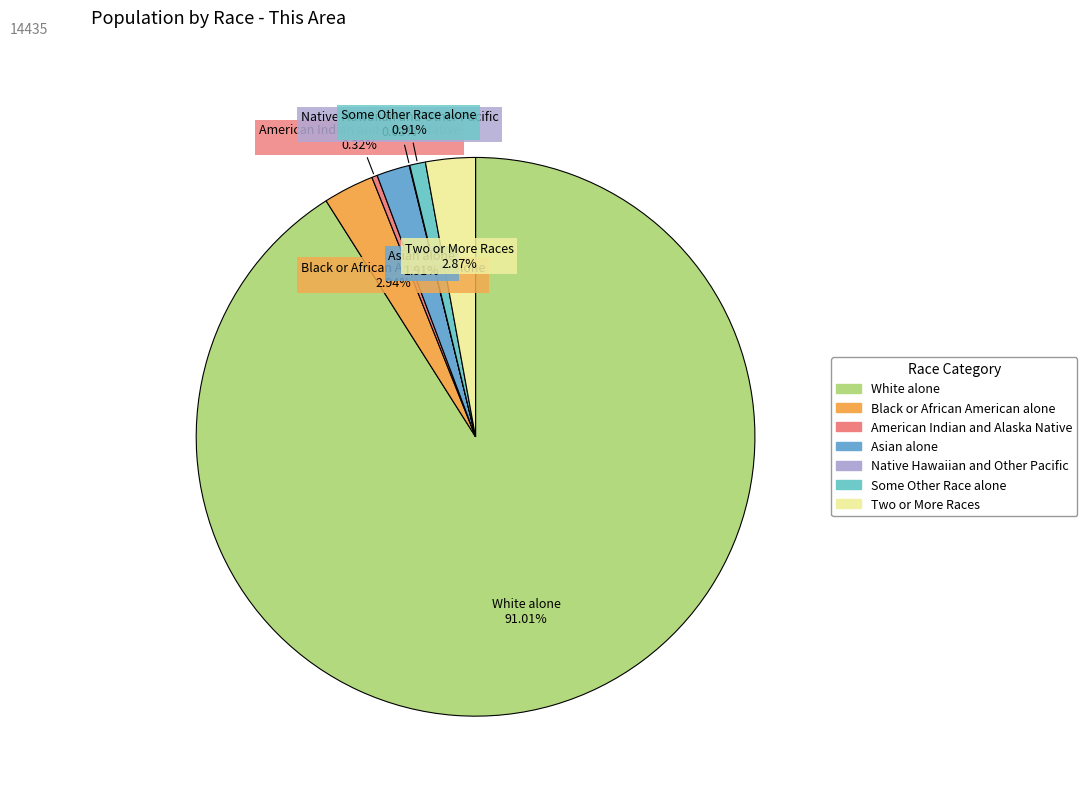

What is the largest slice in the pie chart?

White alone